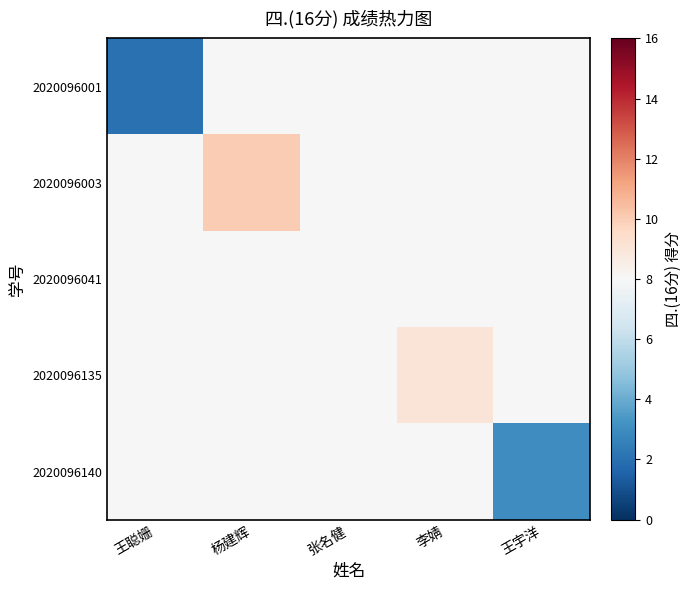

What is the spread (max minus min) of values at 李婧?

1